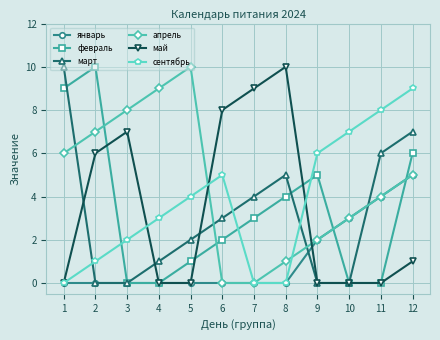

Reading left to right, what are all the values shown in this chart?

январь: 0	0	0	0	0	0	0	0	2	3	4	5
февраль: 9	10	0	0	1	2	3	4	5	0	0	6
март: 10	0	0	1	2	3	4	5	0	0	6	7
апрель: 6	7	8	9	10	0	0	1	2	3	4	5
май: 0	6	7	0	0	8	9	10	0	0	0	1
сентябрь: 0	1	2	3	4	5	0	0	6	7	8	9